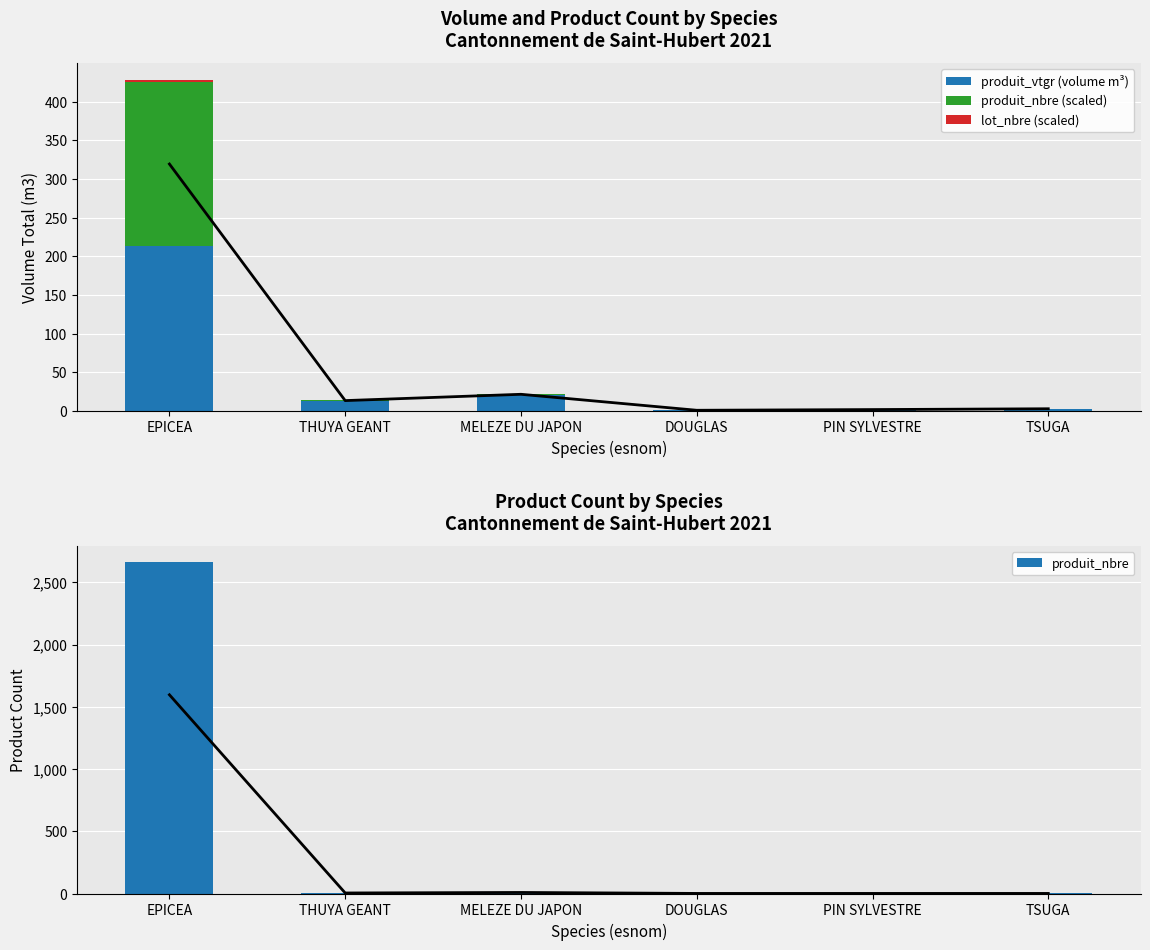

What is the difference between the produit_nbre values at MELEZE DU JAPON and TSUGA?

13